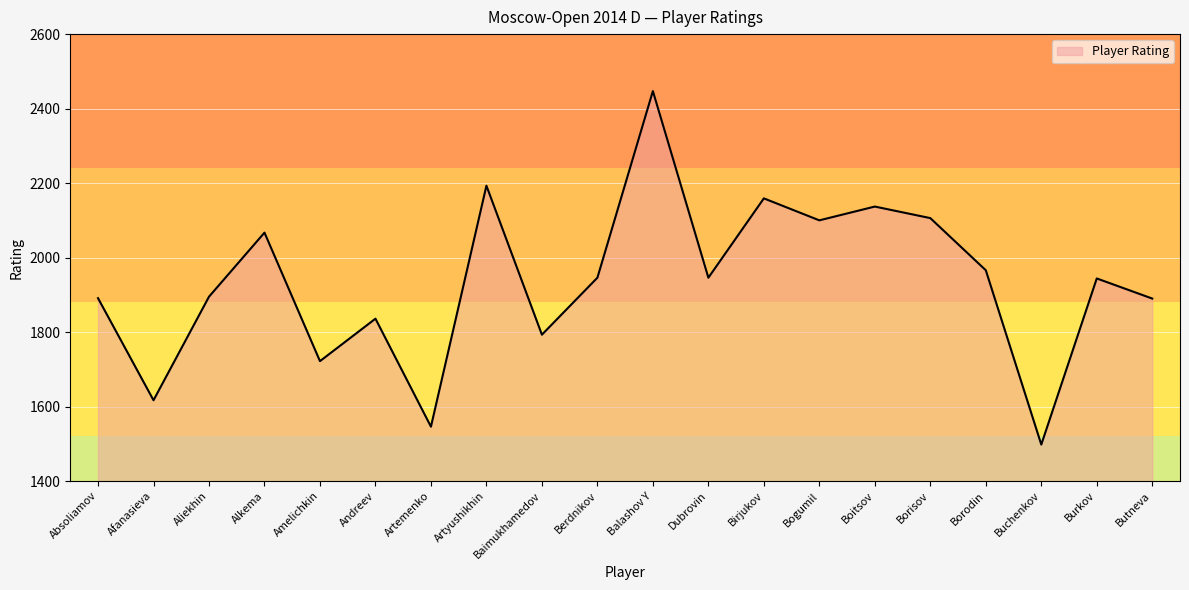

Between Baimukhamedov and Burkov, which is larger?

Burkov